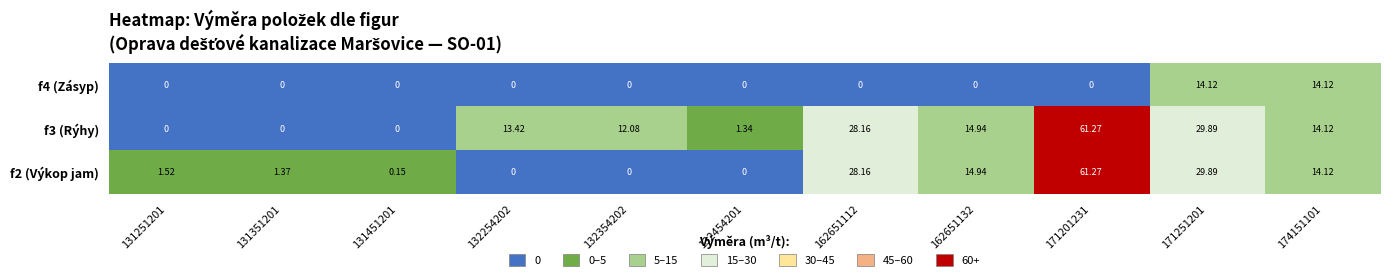

Is the value of f3 (Rýhy) at 132454201 greater than the value of f2 (Výkop jam) at 132254202?

Yes